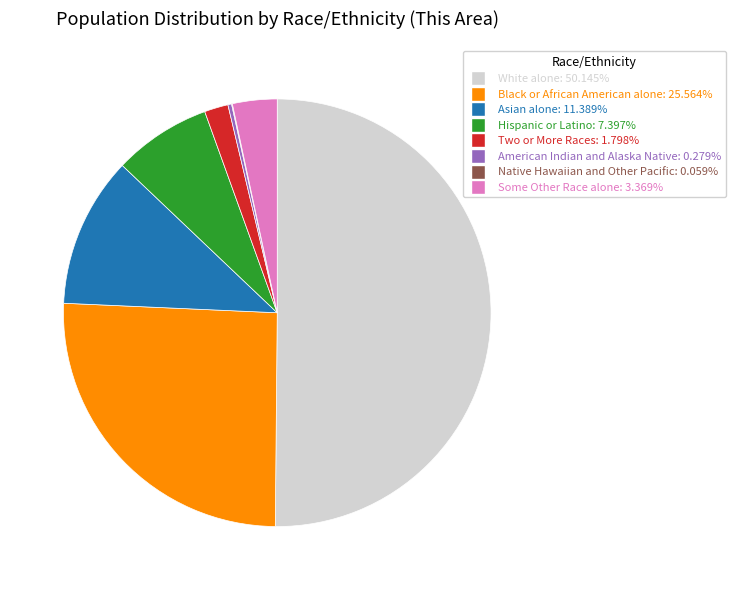

Is the sum of Some Other Race alone and Hispanic or Latino greater than half?

No